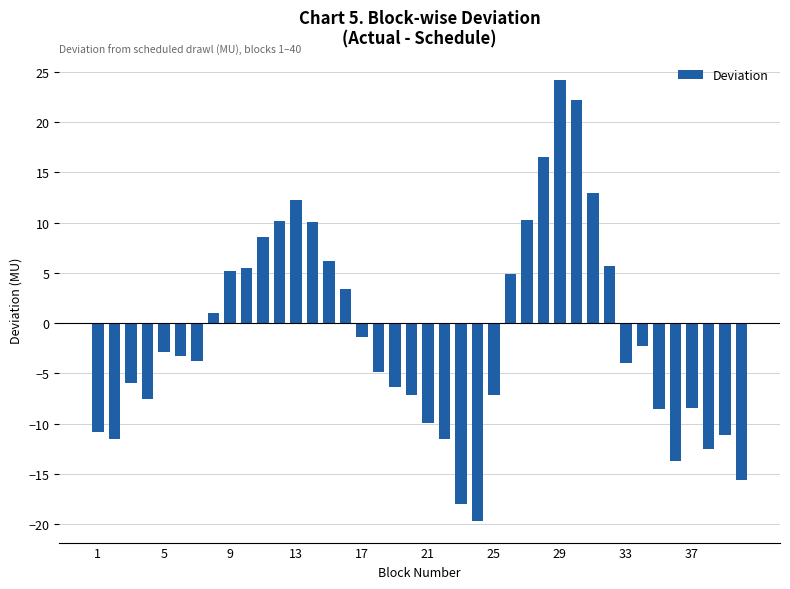

What is the minimum value shown in the chart?

-19.6